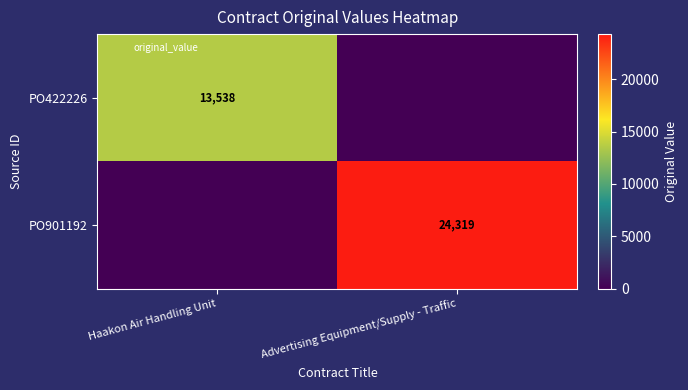

Is the value of PO422226 at Advertising Equipment/Supply - Traffic greater than the value of PO901192 at Haakon Air Handling Unit?

No